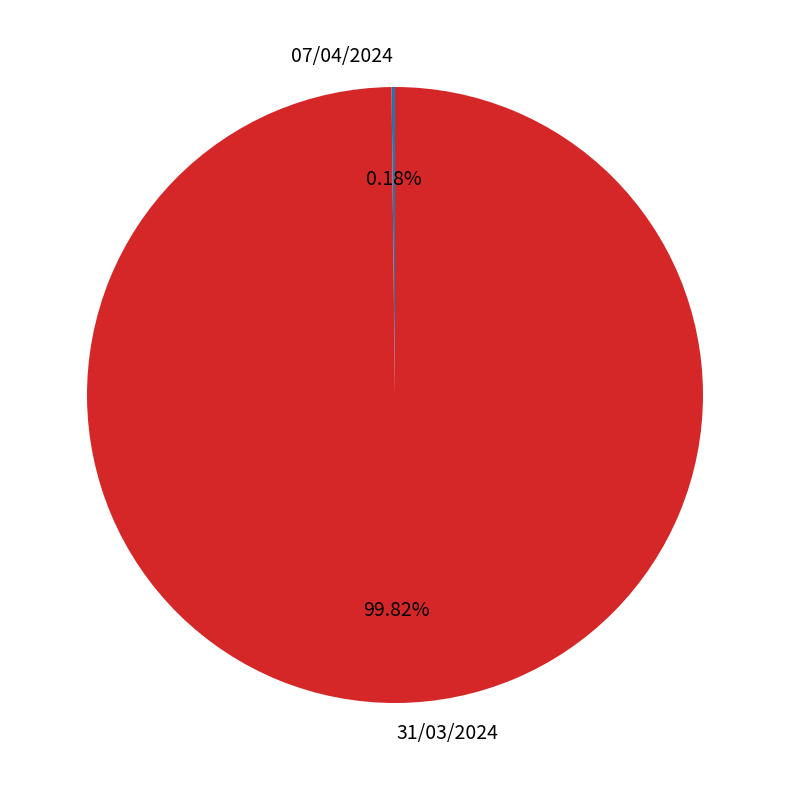

Is there any slice that represents more than half of the pie?

Yes